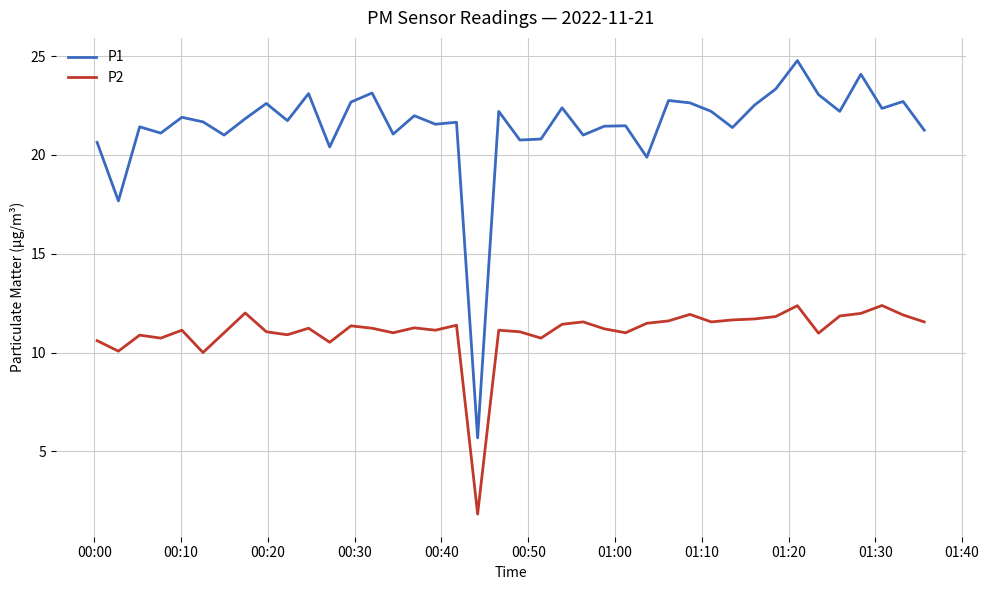

Which series has the widest spread of values?

P1